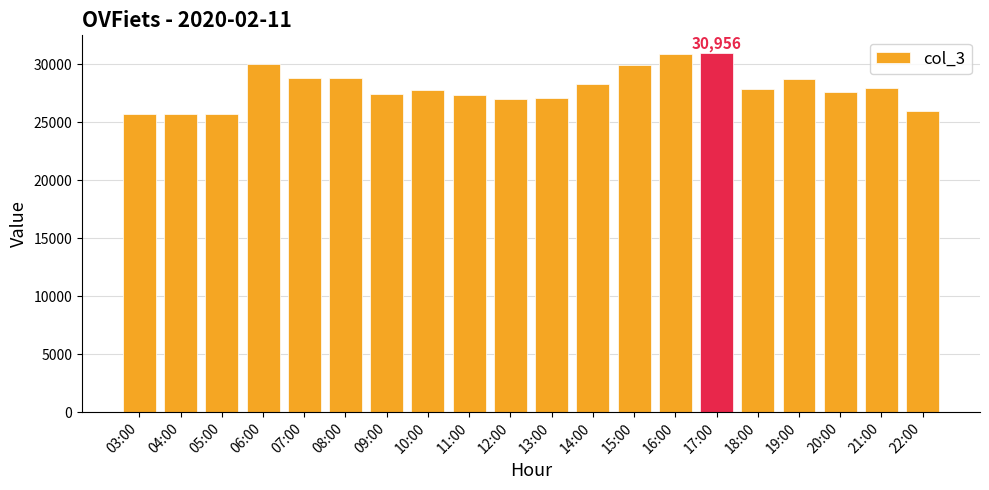

What is the average value?

27995